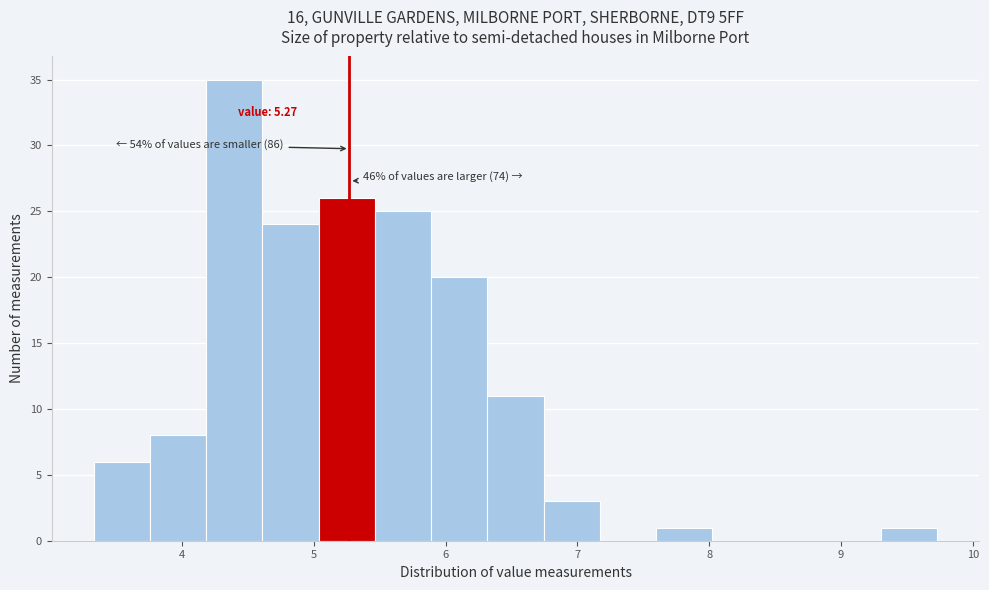

Over which range of the x-axis is the bar tallest?

4.2 to 4.6